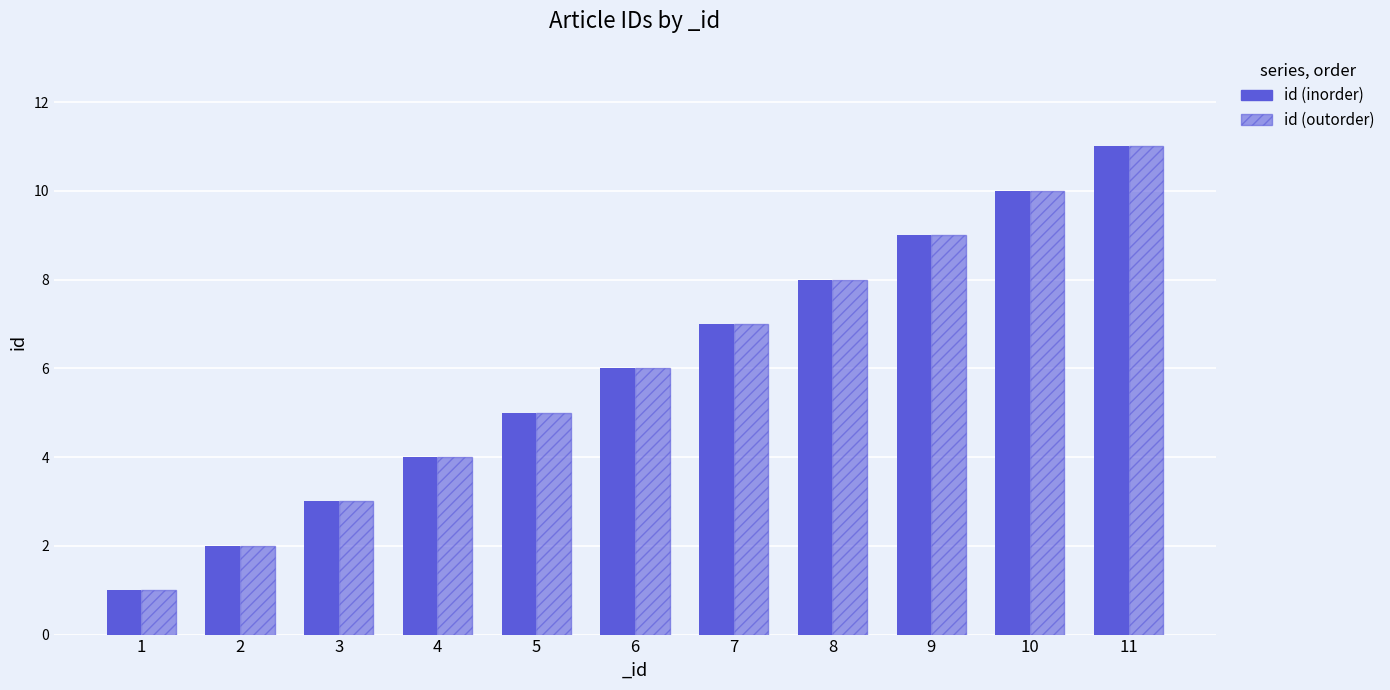

The id (inorder) series shows 3 at 4. True or false?

False